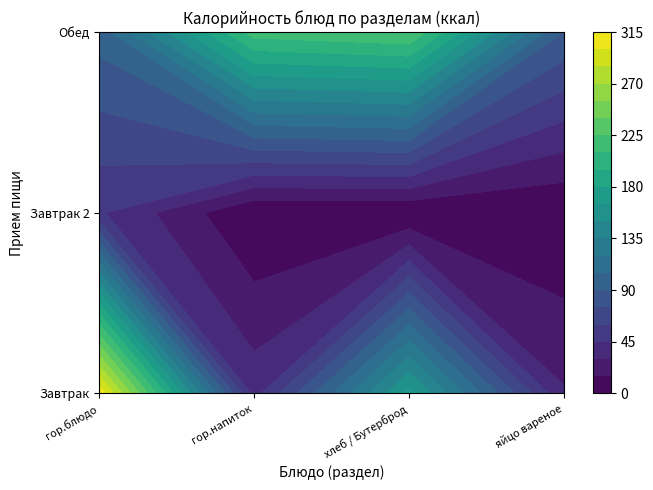

Is it true that Завтрак equals 221.0 at хлеб / Бутерброд?

False